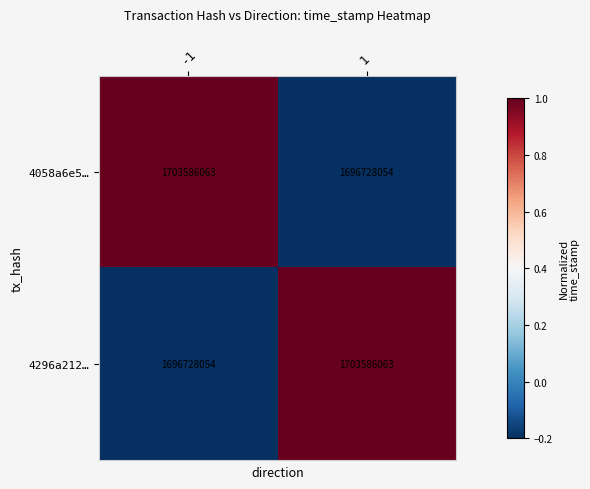

Count the number of data series in this chart.

2